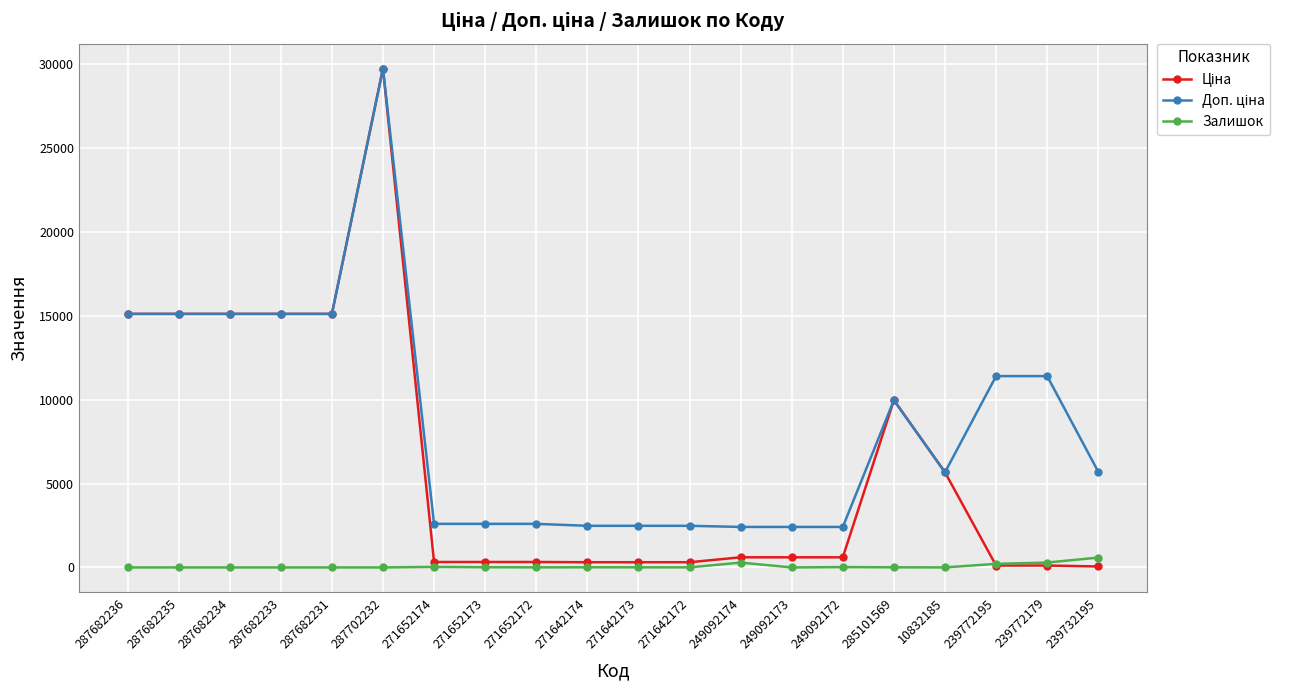

True or false: Залишок has more than 2 interior local peaks.

True